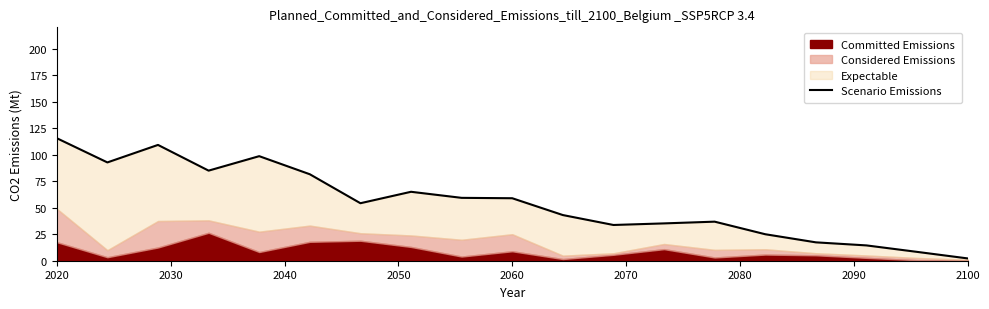

Reading left to right, extract all data points from this chart.

115.5	92.7	109.2	84.9	98.6	81.5	54.2	65.0	59.3	58.9	43.1	33.7	35.2	36.8	25.0	17.3	14.4	8.3	2.2